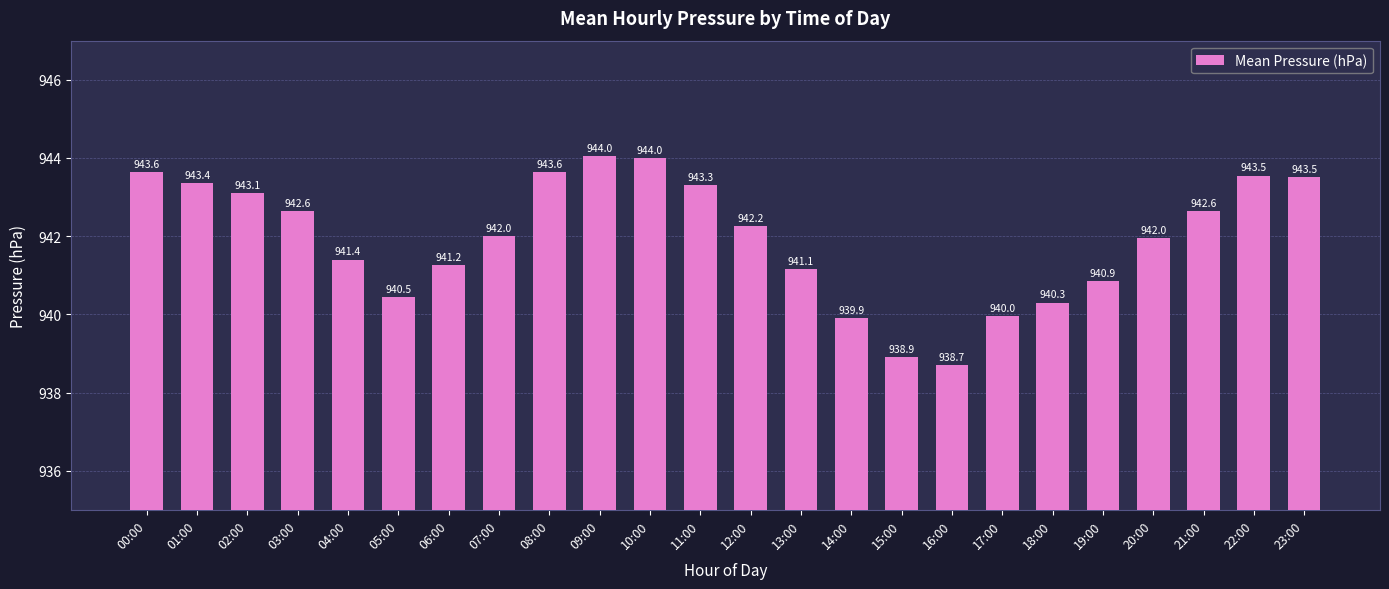

What is the label of the 16th bar from the right?

08:00